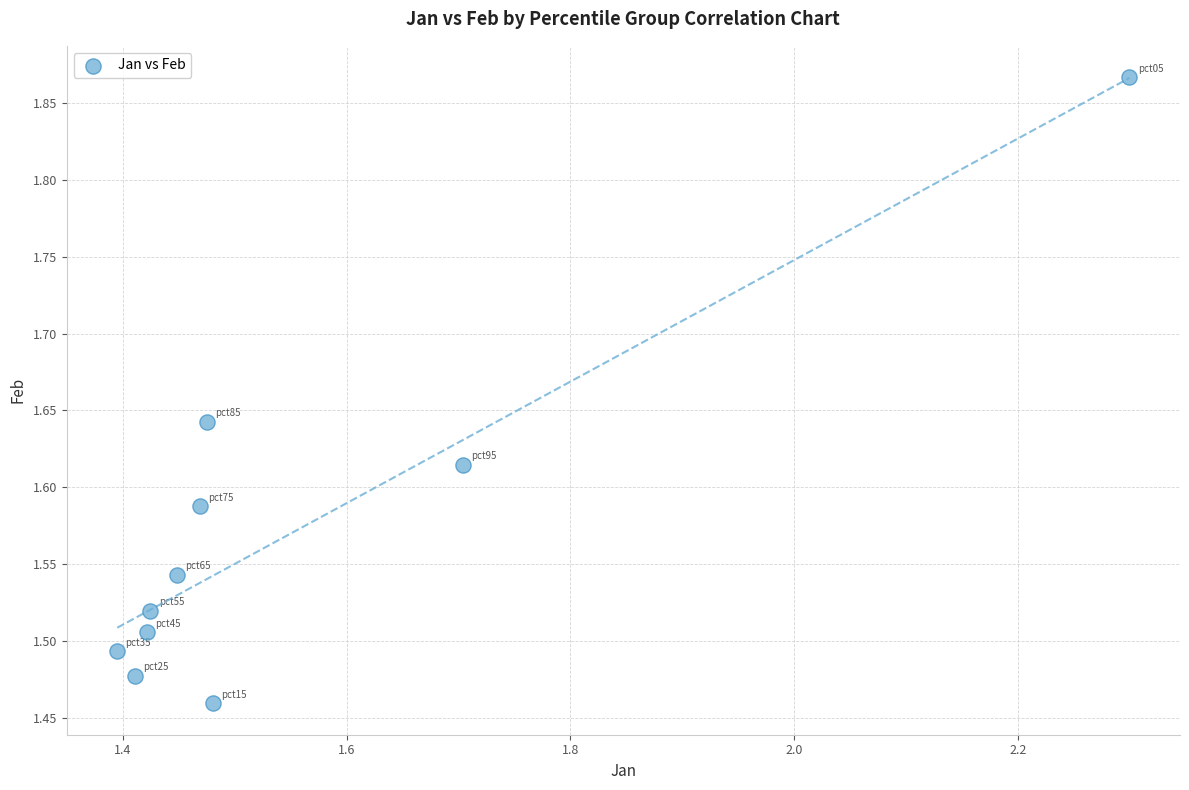

What is the range of X values (max minus min)?

0.9